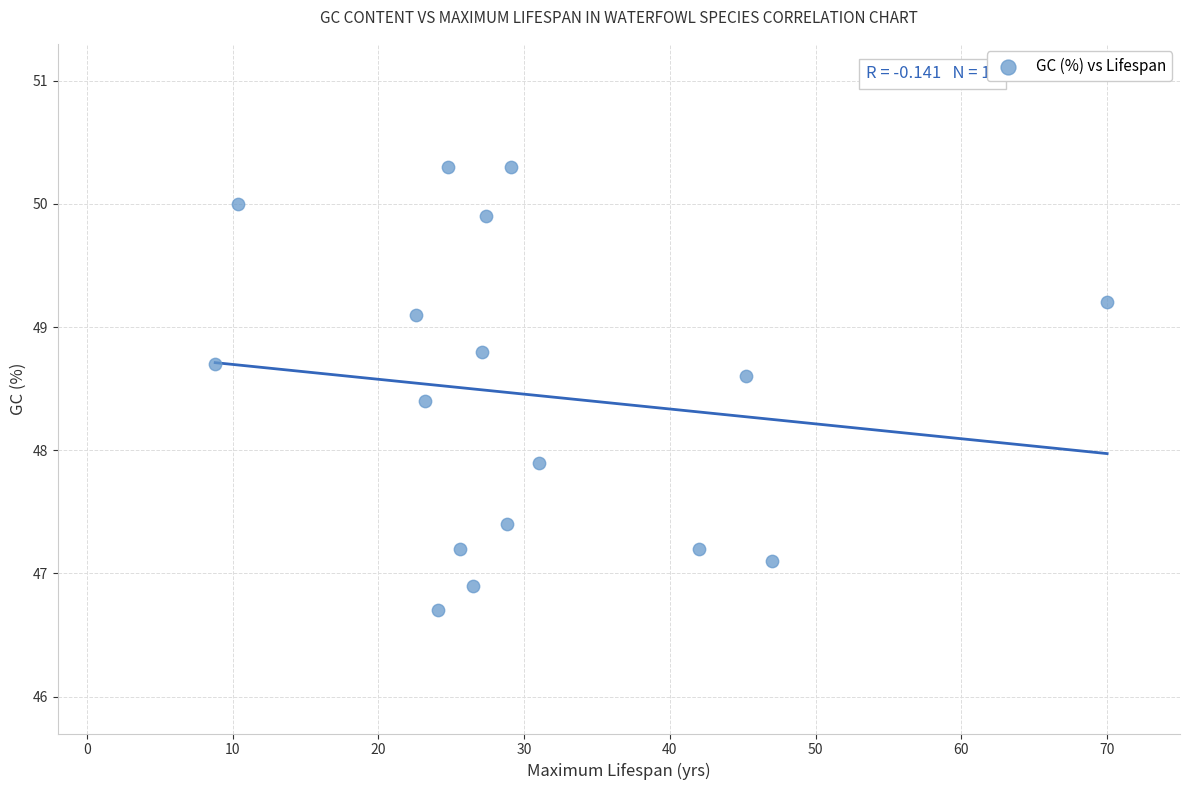

What Y value in the scatter plot is closest to 48?

47.9